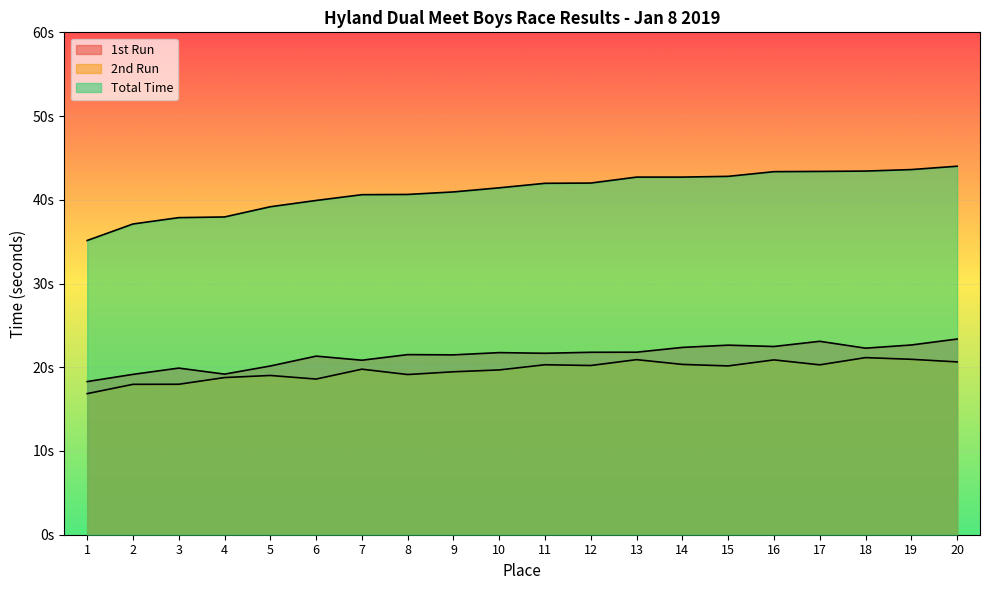

Which series has the widest spread of values?

Total Time